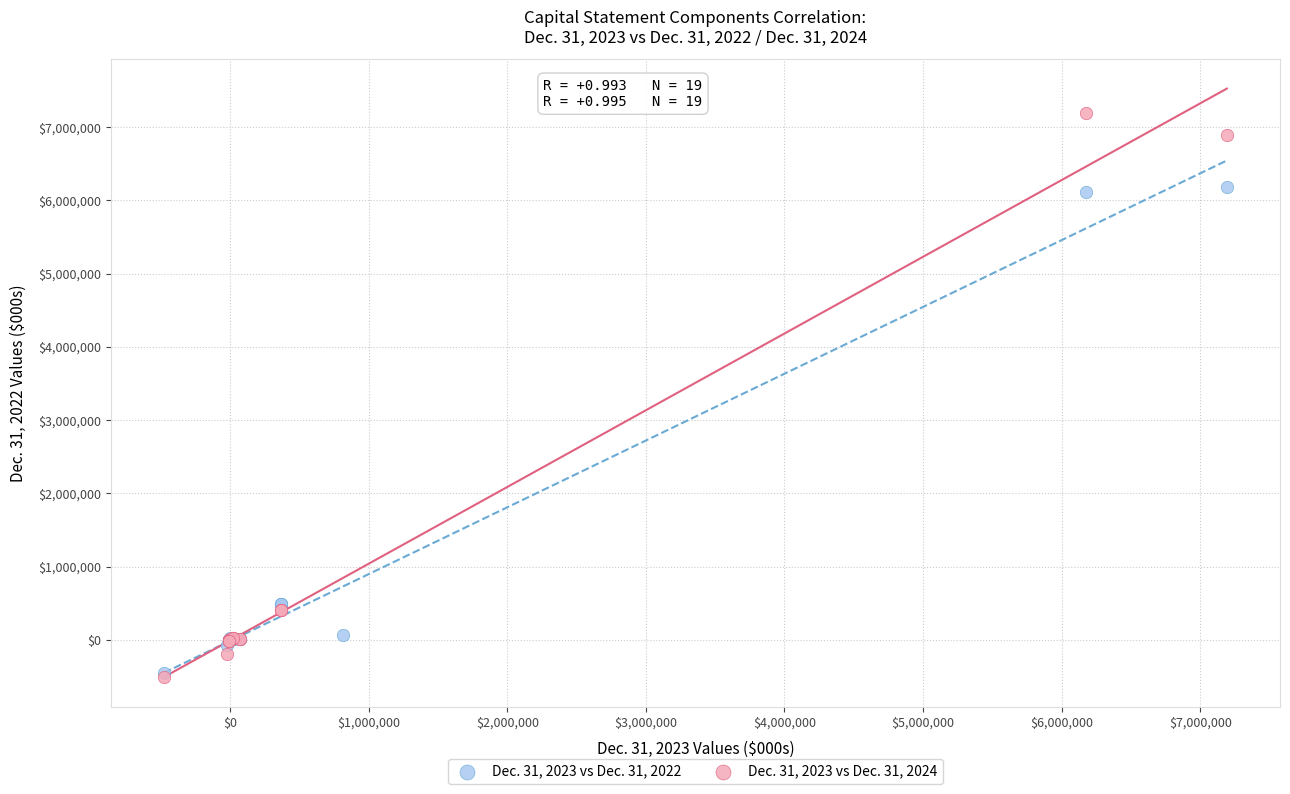

Which series reaches the maximum Y coordinate?

Dec. 31, 2023 vs Dec. 31, 2024